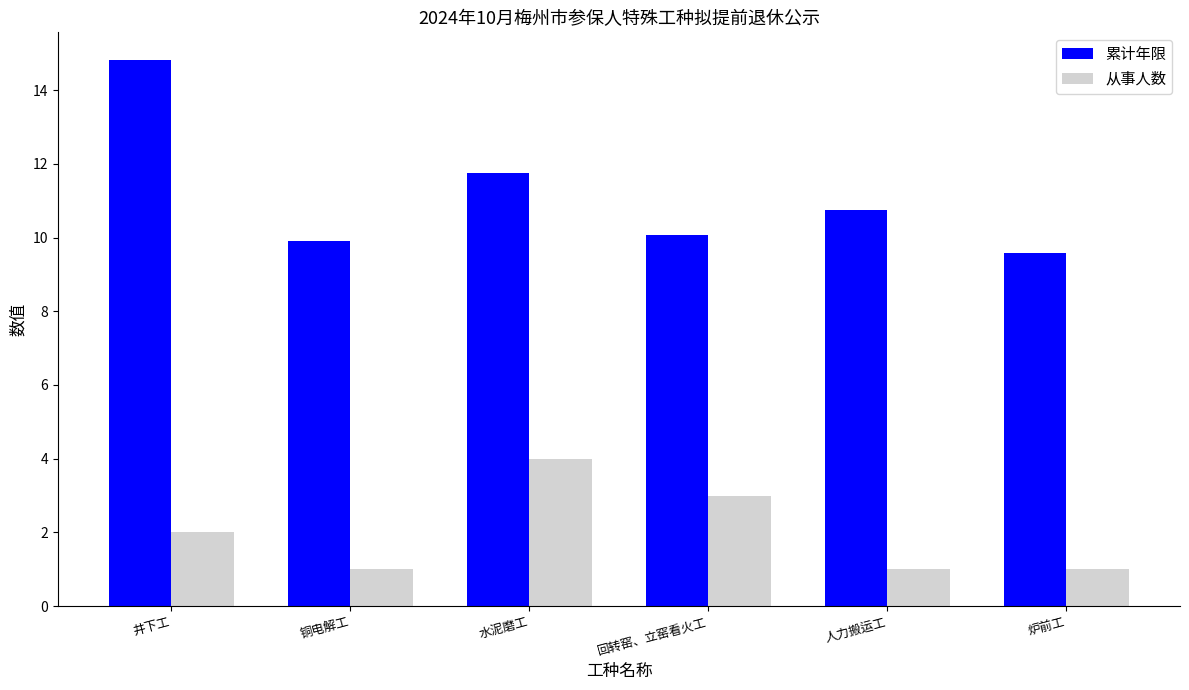

What is the sum of all 累计年限 values?

66.9